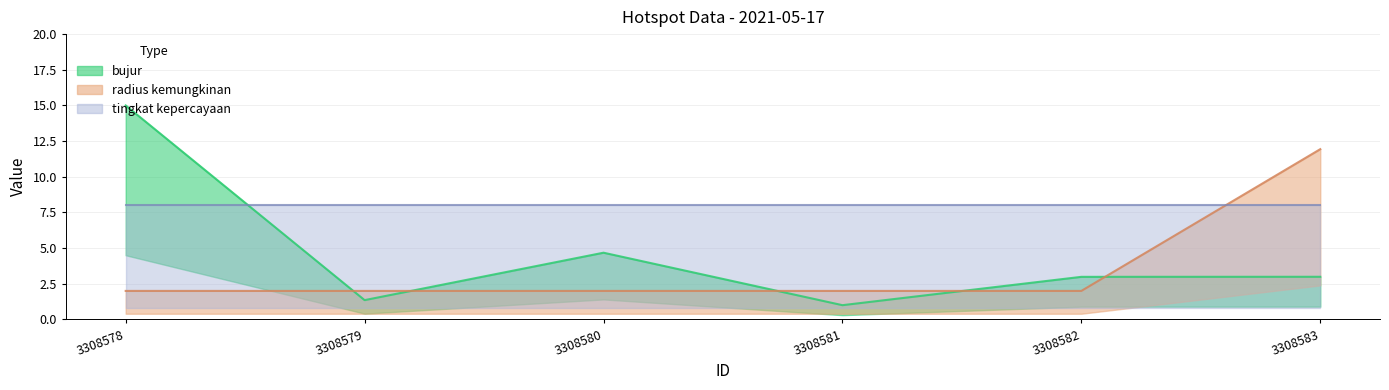

How many radius kemungkinan values are between 2 and 3?

5